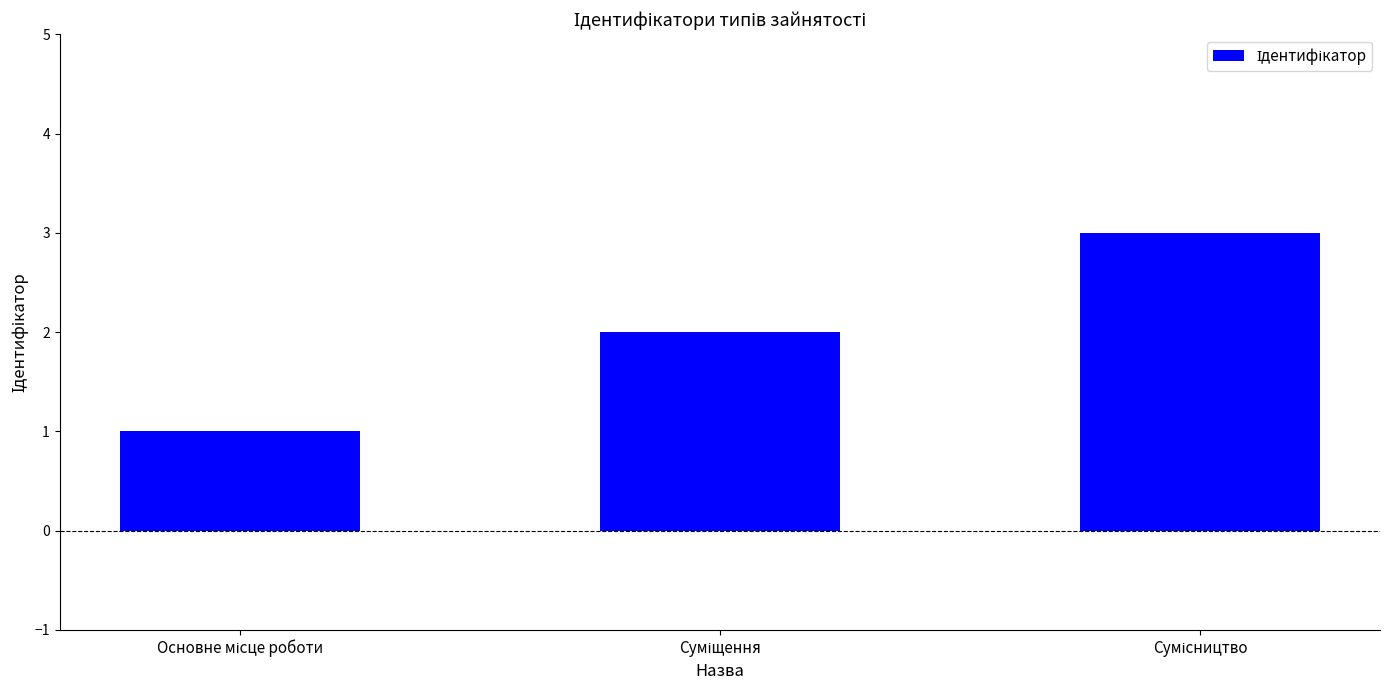

What is the greatest value displayed?

3